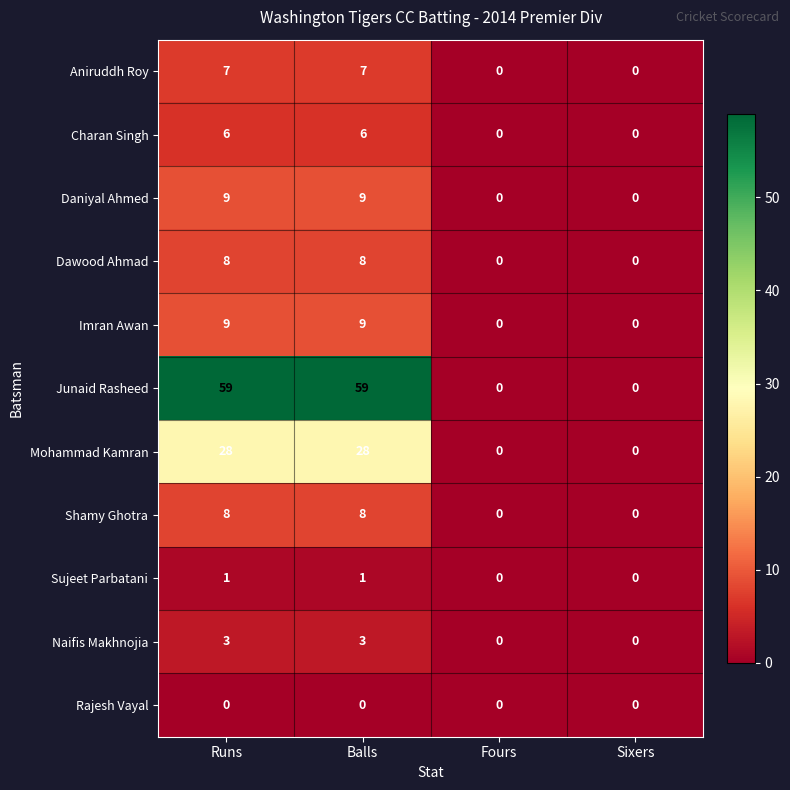

Which series has the largest total across all categories?

Junaid Rasheed